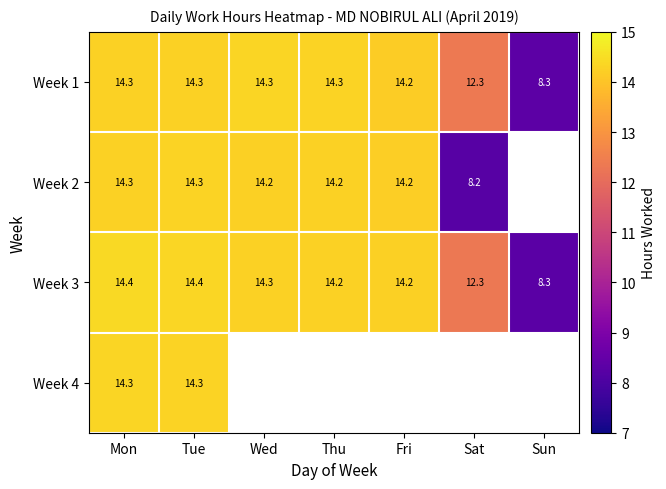

At which label does Week 3 reach its minimum?

Sun